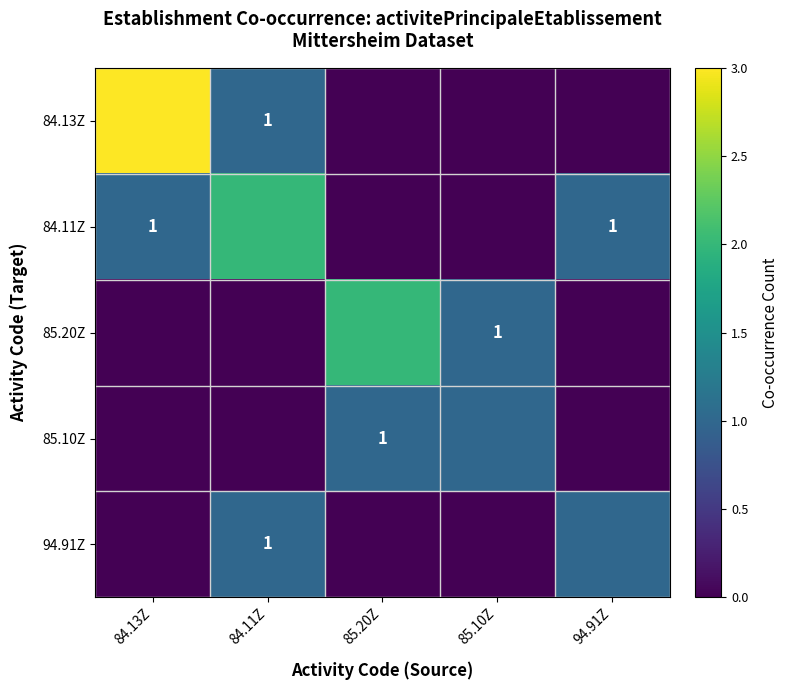

Is it true that 94.91Z equals 1 at 84.11Z?

True